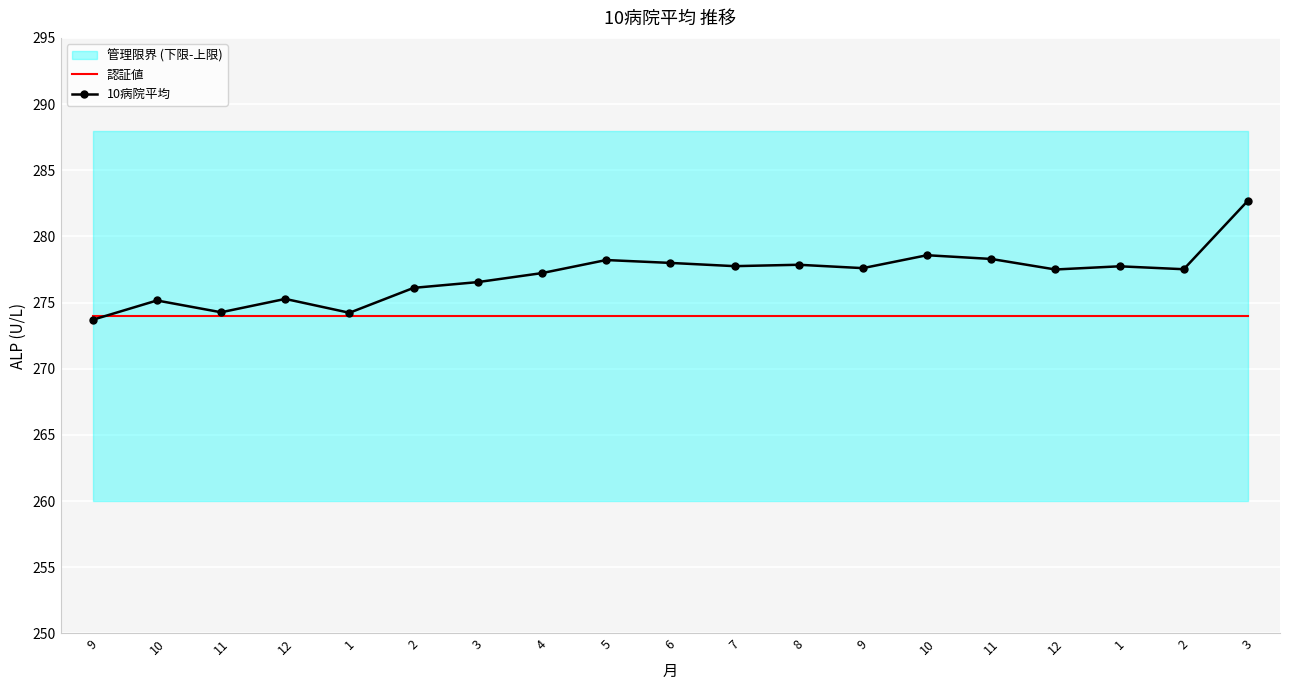

The value of 10病院平均 at 12 is 492.6. True or false?

False